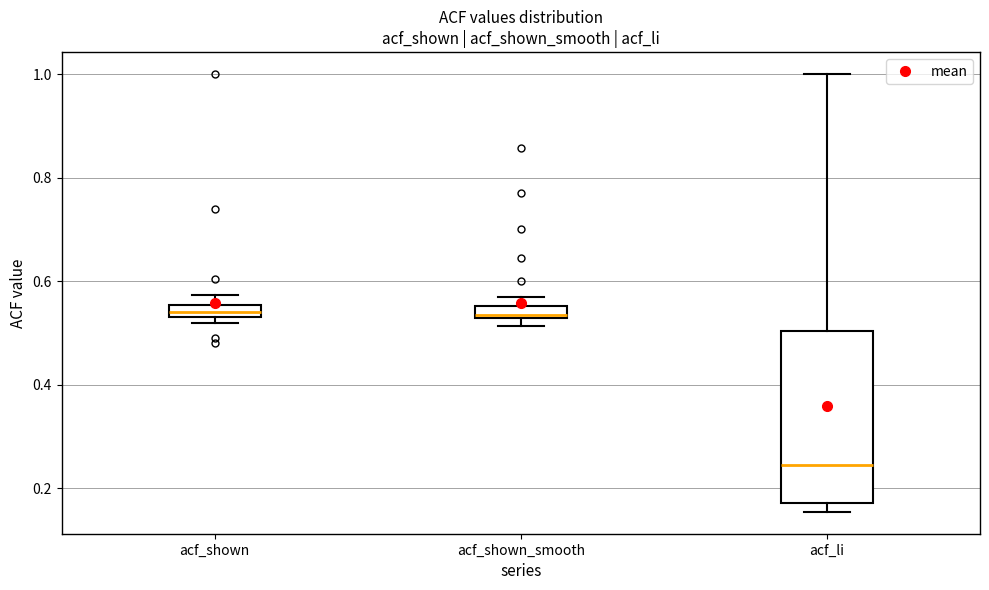

Where does the upper whisker of the box for acf_li end on the y-axis? The values are not printed on the chart, so give them approximately, as read against the axis.

1.00